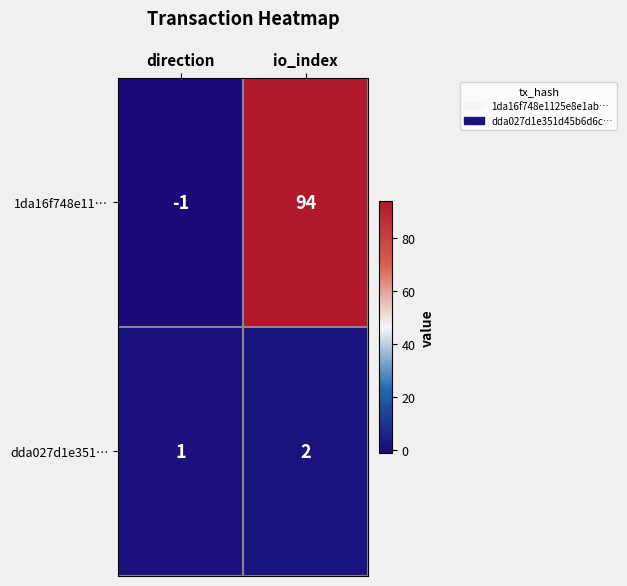

What is the total value across all series at io_index?

96